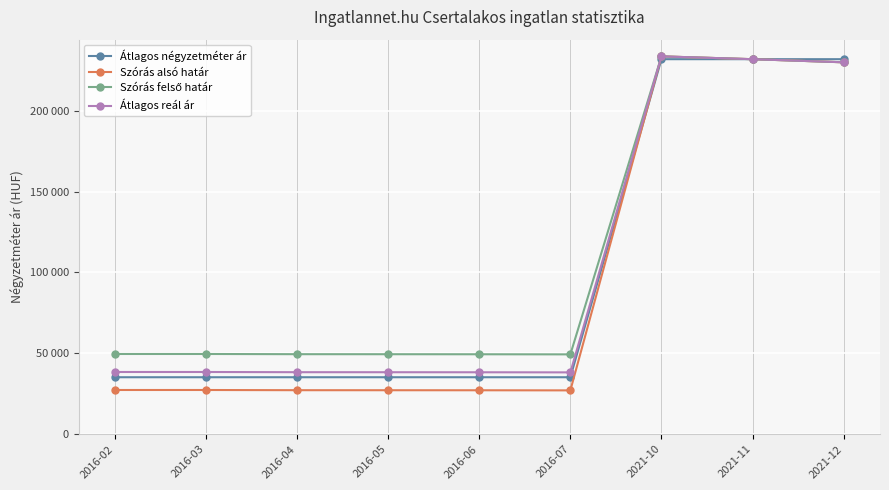

What position from the left is 2021-10?

7